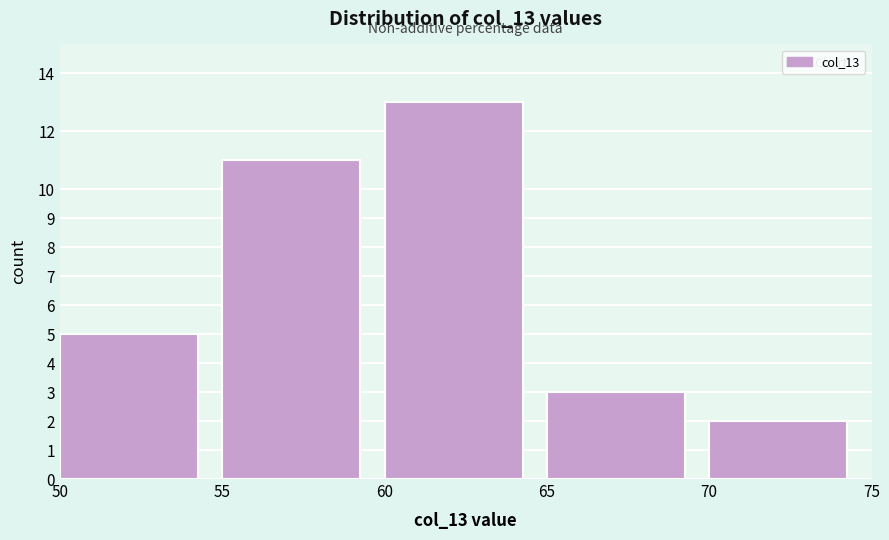

Over which range of the x-axis is the bar tallest?

60 to 65